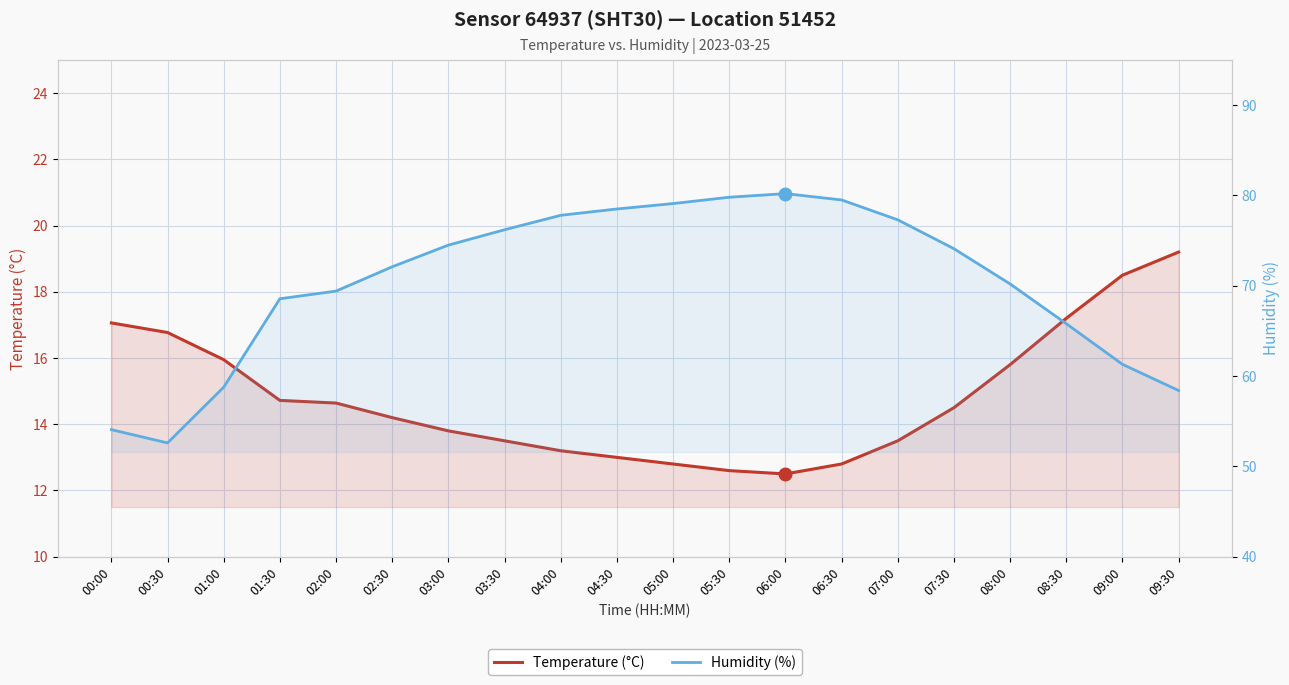

Which series has the widest spread of values?

Humidity (%)